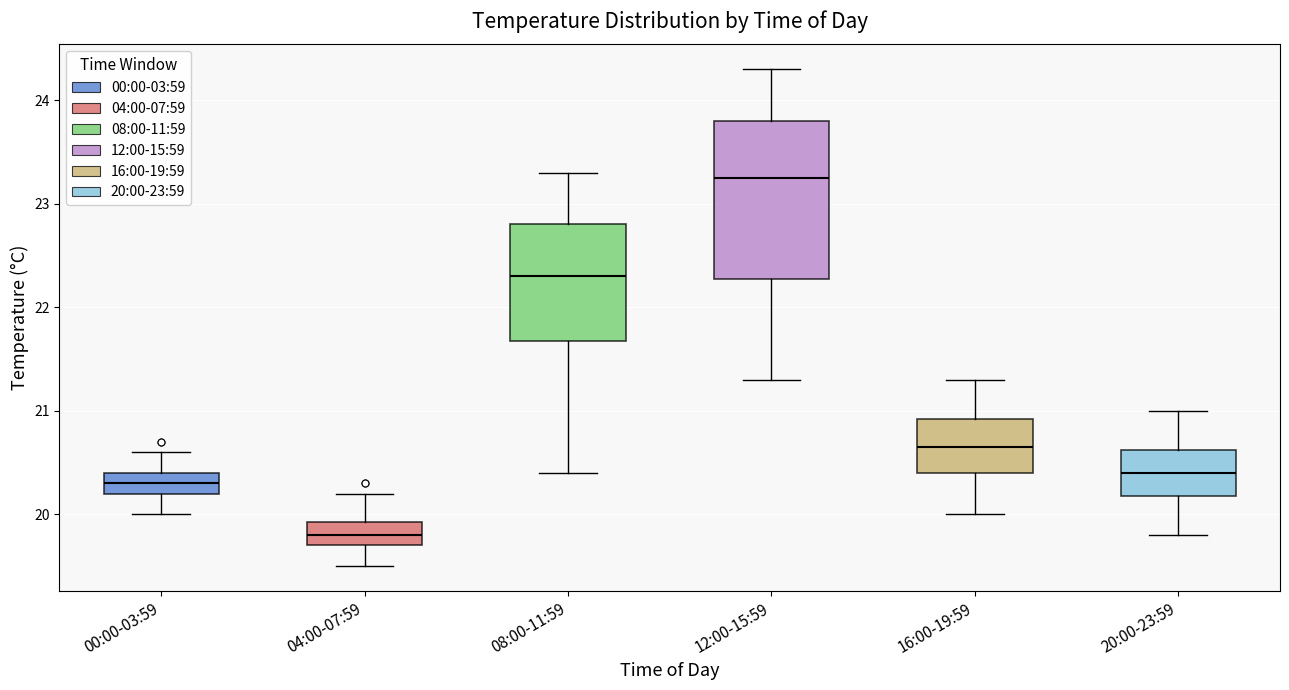

Where does the median line of the box for 04:00-07:59 sit on the y-axis? The values are not printed on the chart, so give them approximately, as read against the axis.

19.8